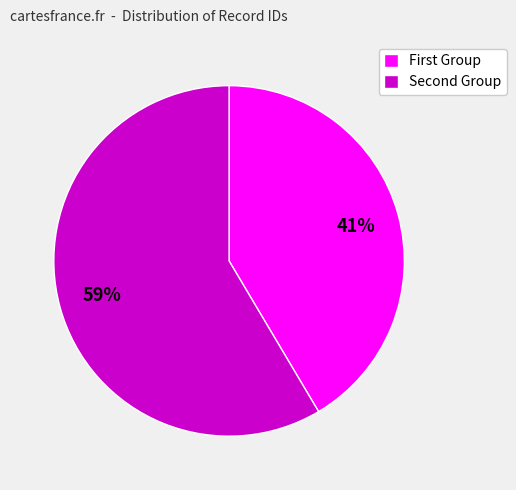

To the nearest percent, what is the average slice percentage?

50%